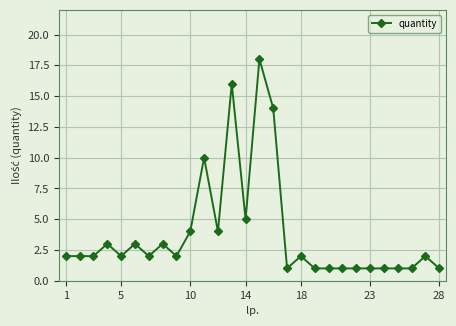

Reading left to right, extract all data points from this chart.

2	2	2	3	2	3	2	3	2	4	10	4	16	5	18	14	1	2	1	1	1	1	1	1	1	1	2	1